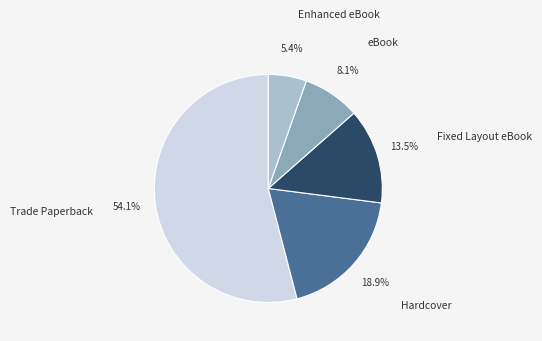

How many segments does this pie chart have?

5